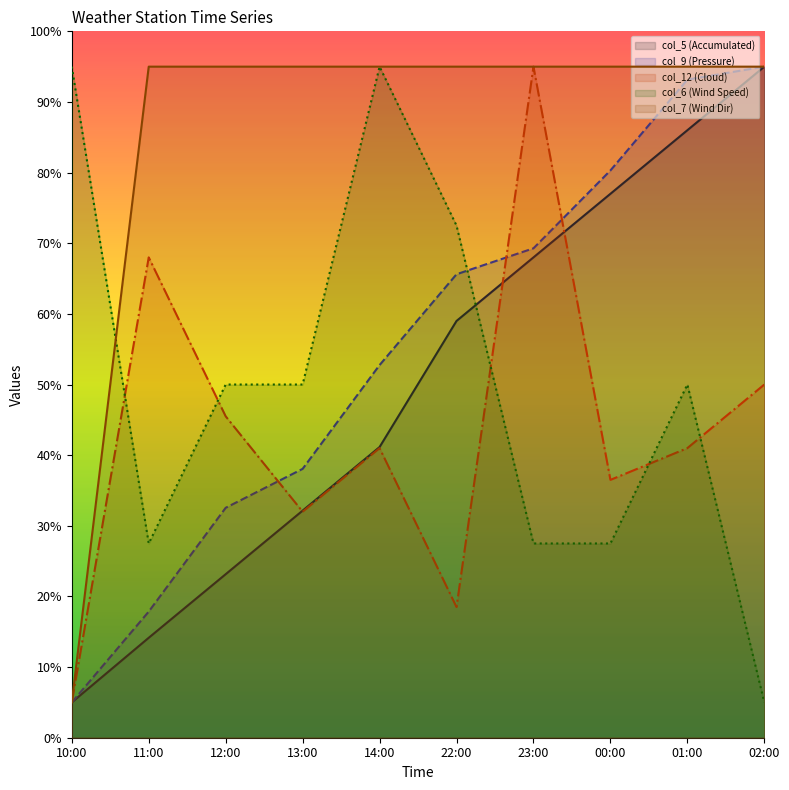

True or false: col_5 (Accumulated) has a value of 15.2 at 23:00.

False